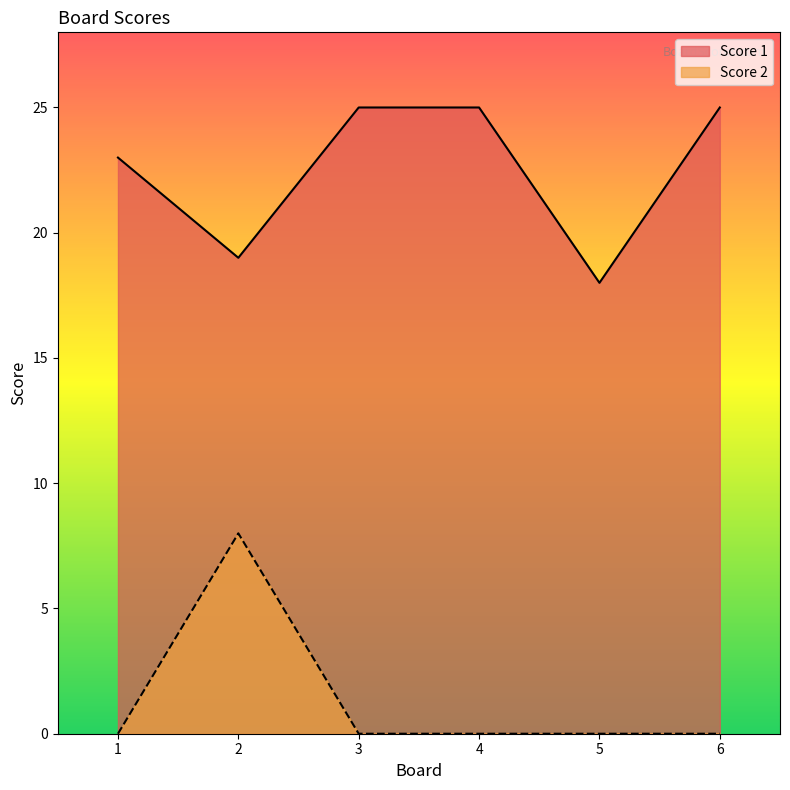

What is the sum of all Score 2 values?

8